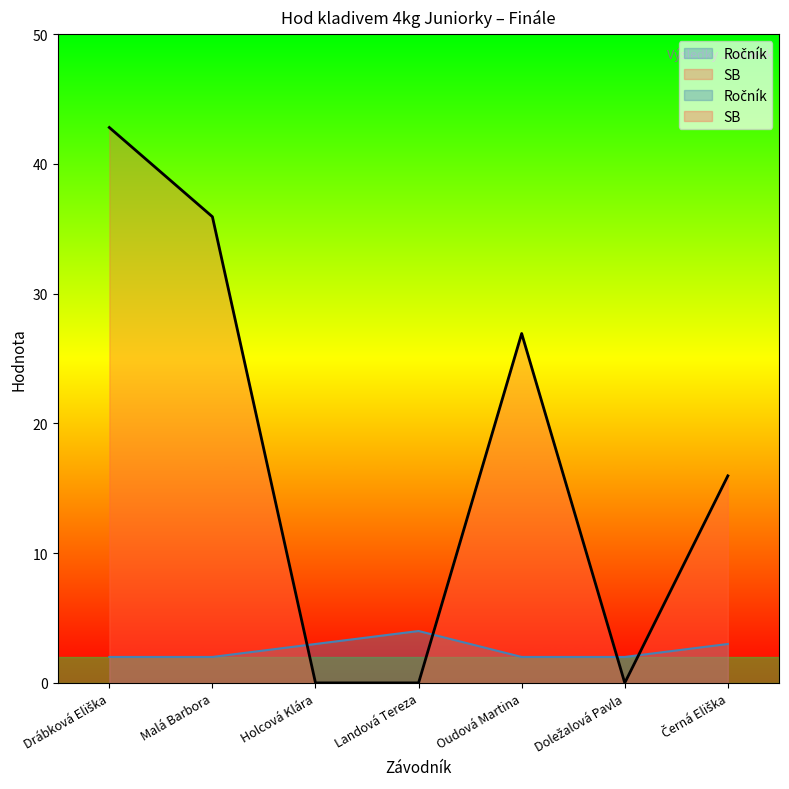

What is the total value across all series at Drábková Eliška?

44.8